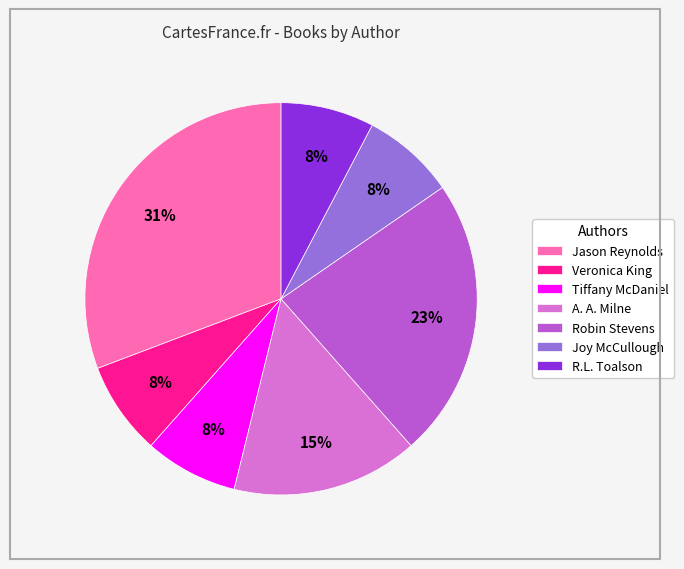

Count the number of slices in the pie.

7